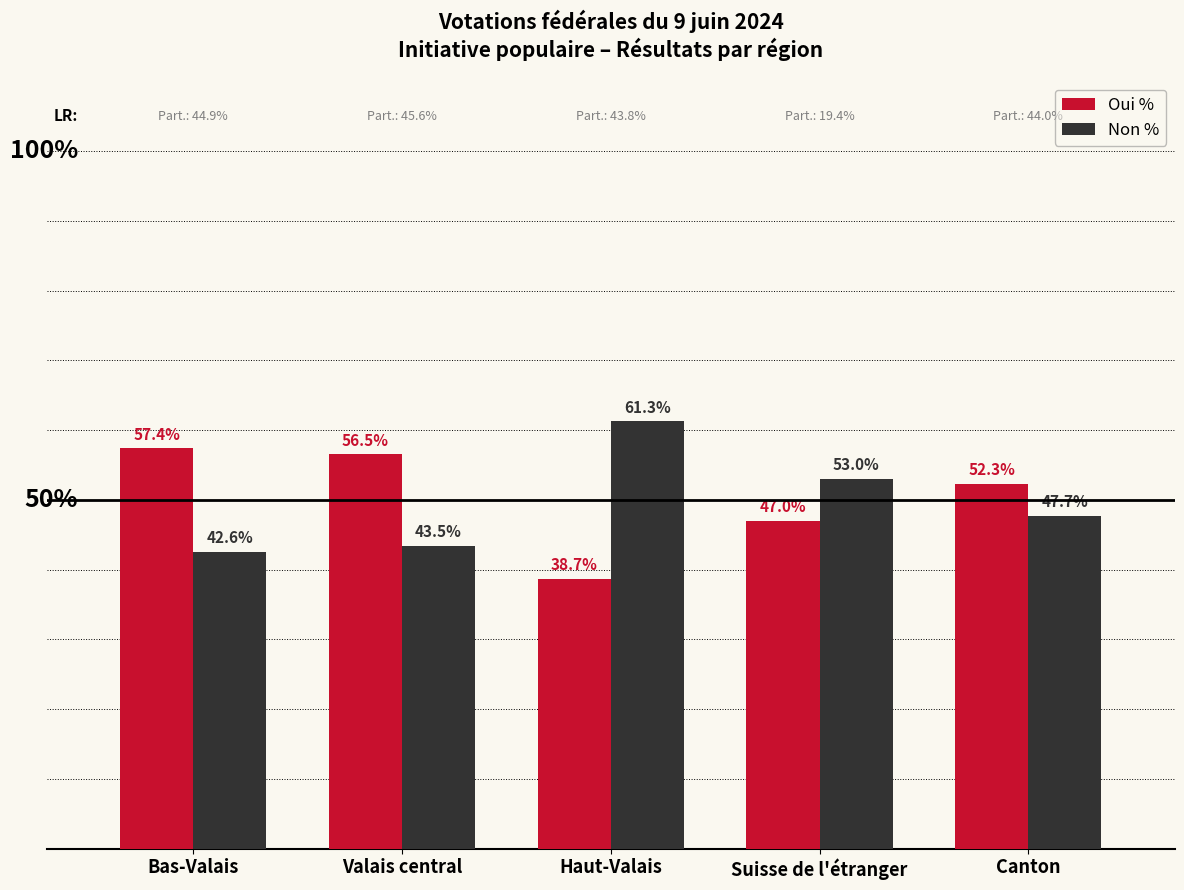

Rank the series by their average value, from lowest to highest.

Non %, Oui %